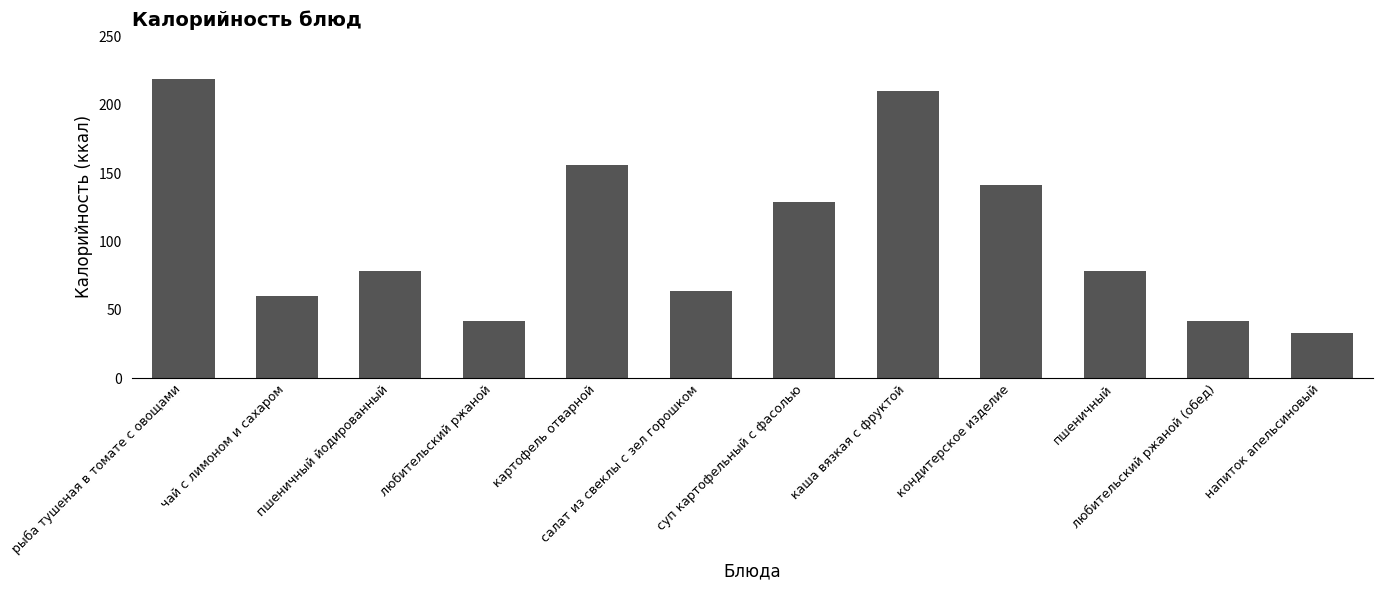

True or false: the data shows 114.4 at пшеничный.

False